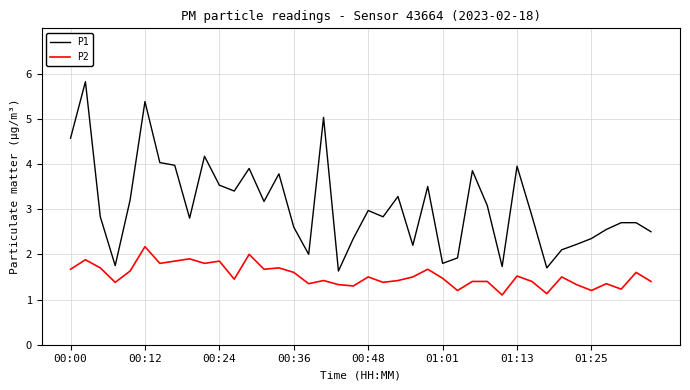

Which series has the largest total across all categories?

P1